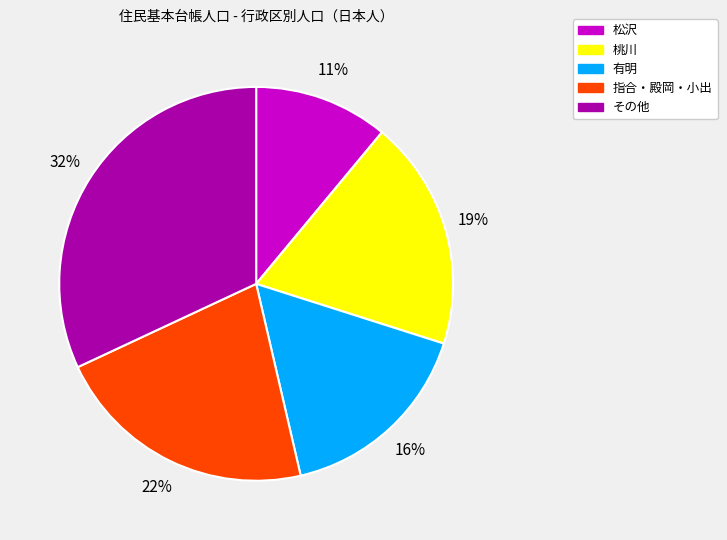

How many segments does this pie chart have?

5